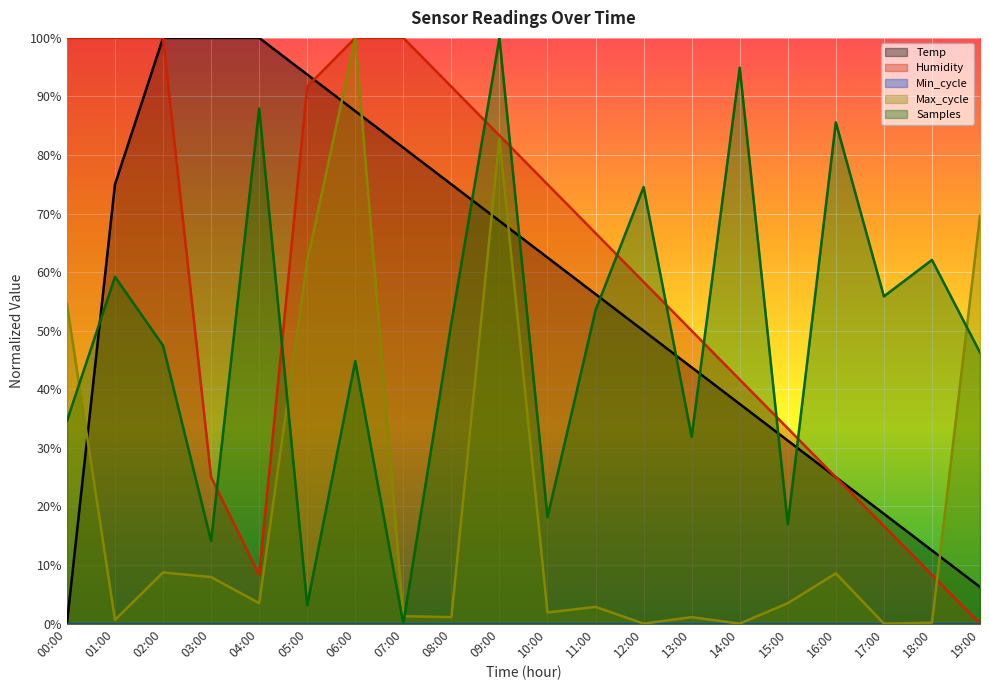

At which category is the sum across all series the highest?

09:00